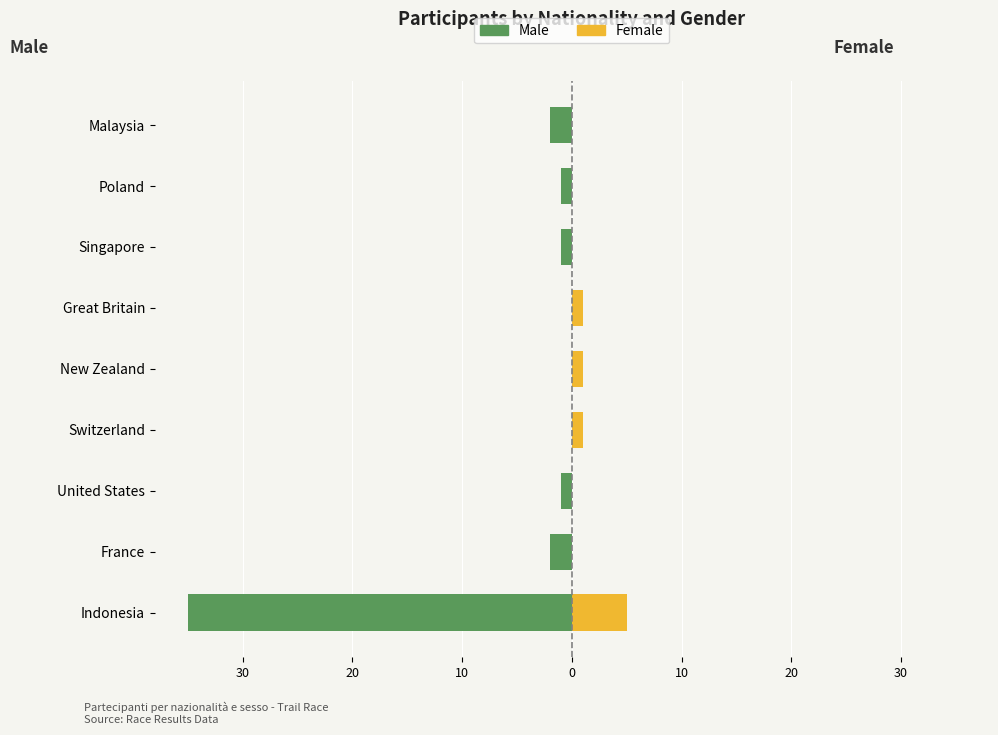

What is the smallest value displayed?

-35